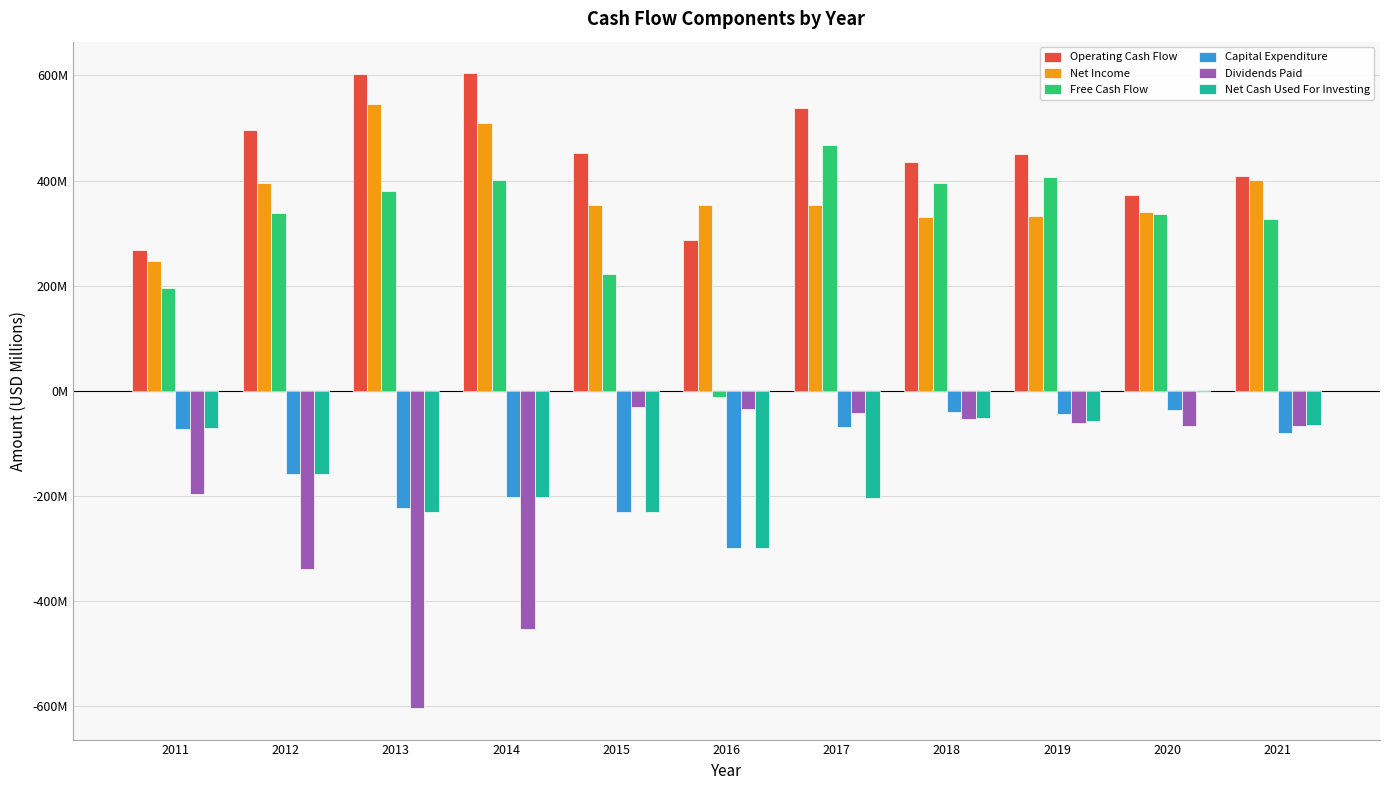

Which has a higher value, 2012 or 2021?

2012